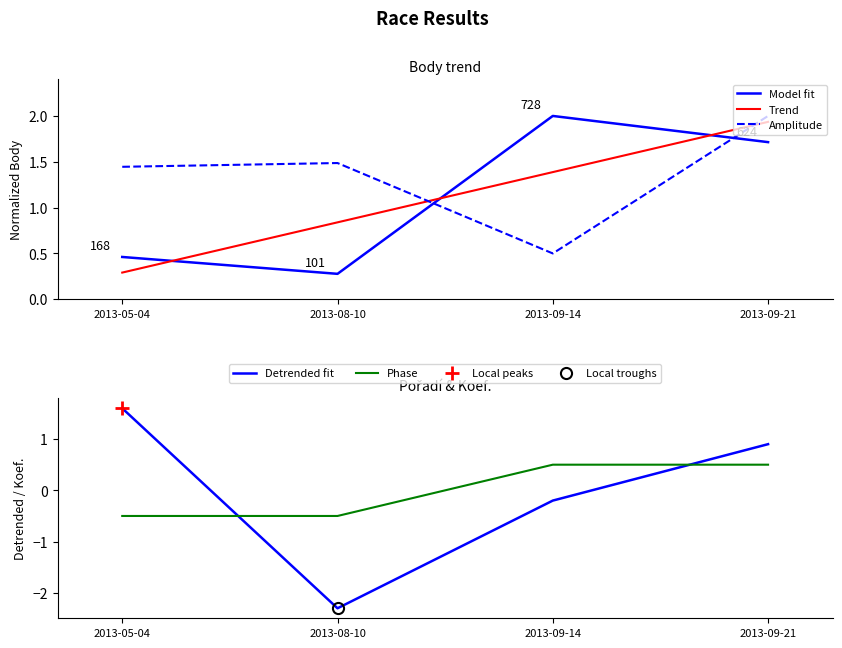

Rank the categories by Phase value from lowest to highest.

2013-05-04, 2013-08-10, 2013-09-14, 2013-09-21